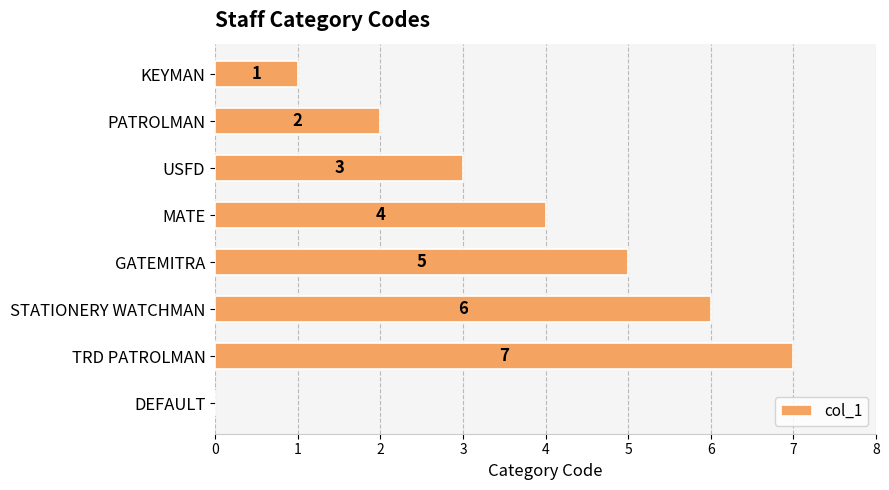

Reading top to bottom, extract all data points from this chart.

KEYMAN=1	PATROLMAN=2	USFD=3	MATE=4	GATEMITRA=5	STATIONERY WATCHMAN=6	TRD PATROLMAN=7	DEFAULT=0